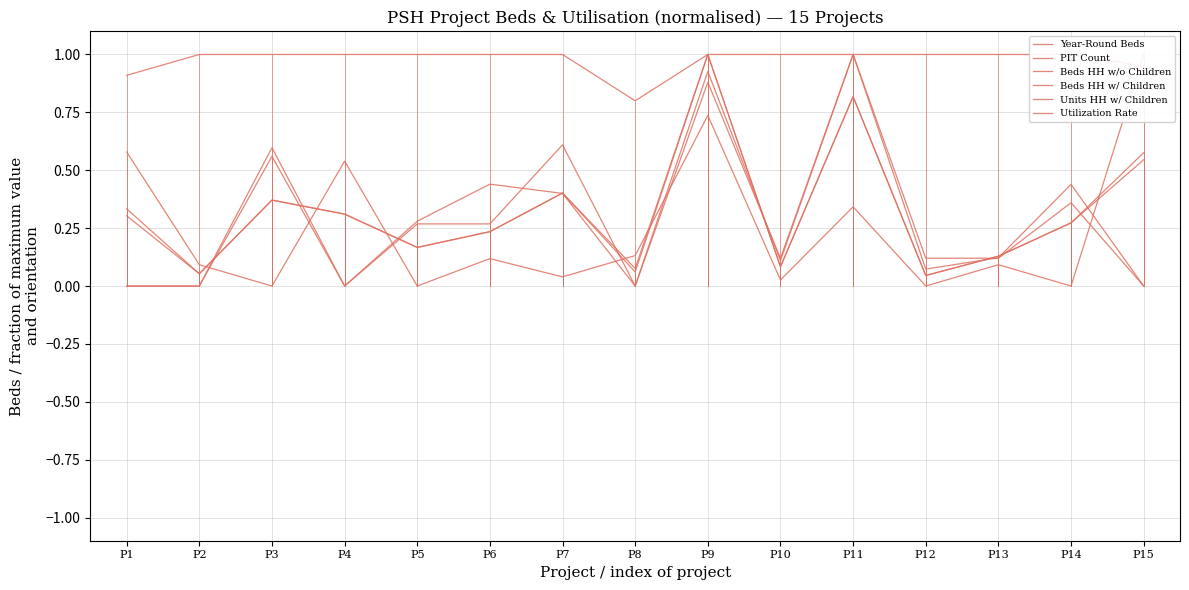

Reading left to right, extract all data points from this chart.

Year-Round Beds: P1=0.3	P2=0.1	P3=0.4	P4=0.3	P5=0.2	P6=0.2	P7=0.4	P8=0.1	P9=1.0	P10=0.1	P11=0.8	P12=0.0	P13=0.1	P14=0.3	P15=0.6
PIT Count: P1=0.3	P2=0.1	P3=0.4	P4=0.3	P5=0.2	P6=0.2	P7=0.4	P8=0.1	P9=1.0	P10=0.1	P11=0.8	P12=0.0	P13=0.1	P14=0.3	P15=0.5
Beds HH w/o Children: P1=0.6	P2=0.1	P3=0.0	P4=0.5	P5=0.0	P6=0.1	P7=0.0	P8=0.1	P9=0.7	P10=0.0	P11=0.3	P12=0.0	P13=0.1	P14=0.0	P15=1.0
Beds HH w/ Children: P1=0.0	P2=0.0	P3=0.6	P4=0.0	P5=0.3	P6=0.3	P7=0.6	P8=0.0	P9=0.9	P10=0.1	P11=1.0	P12=0.1	P13=0.1	P14=0.4	P15=0.0
Units HH w/ Children: P1=0.0	P2=0.0	P3=0.6	P4=0.0	P5=0.3	P6=0.4	P7=0.4	P8=0.0	P9=0.9	P10=0.1	P11=1.0	P12=0.1	P13=0.1	P14=0.4	P15=0.0
Utilization Rate: P1=0.9	P2=1.0	P3=1.0	P4=1.0	P5=1.0	P6=1.0	P7=1.0	P8=0.8	P9=1.0	P10=1.0	P11=1.0	P12=1.0	P13=1.0	P14=1.0	P15=0.9